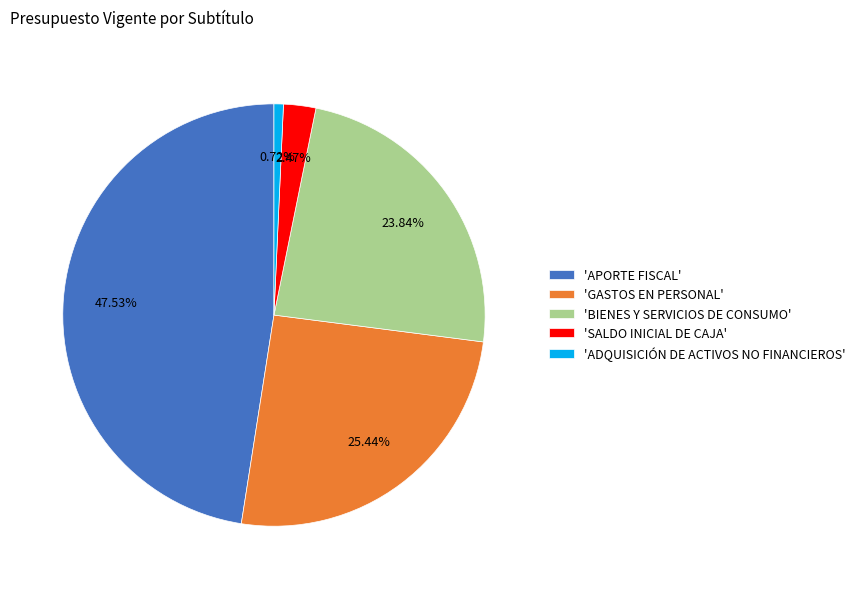

How many segments does this pie chart have?

5